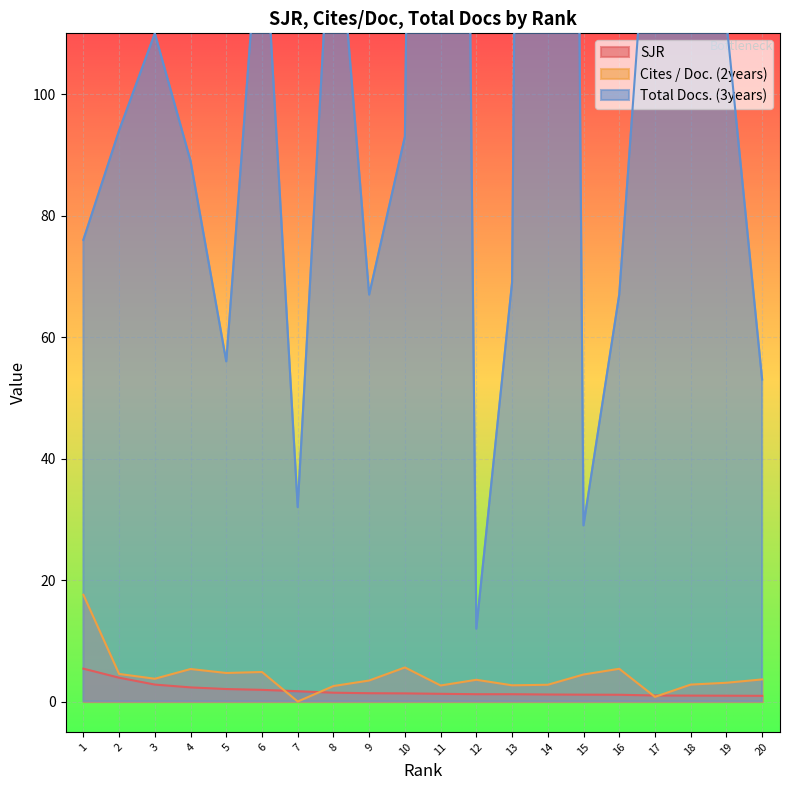

How many lines are shown in the chart?

3